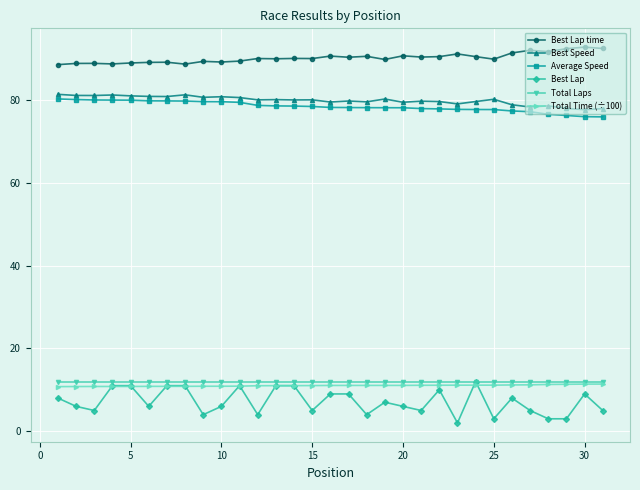

What is the minimum value shown in the chart?

2.0